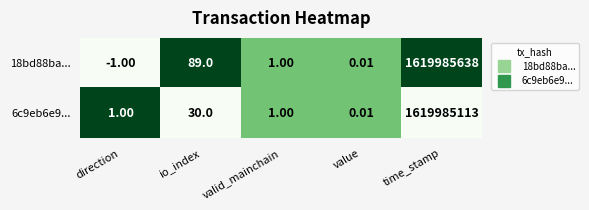

At which category is the sum across all series the highest?

time_stamp